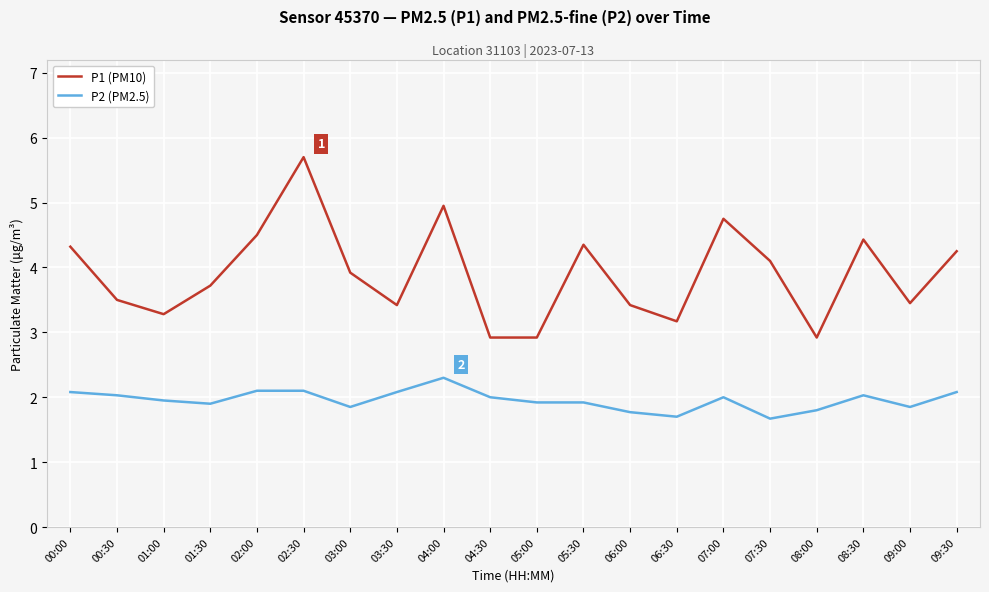

Does the chart have visible grid lines?

Yes